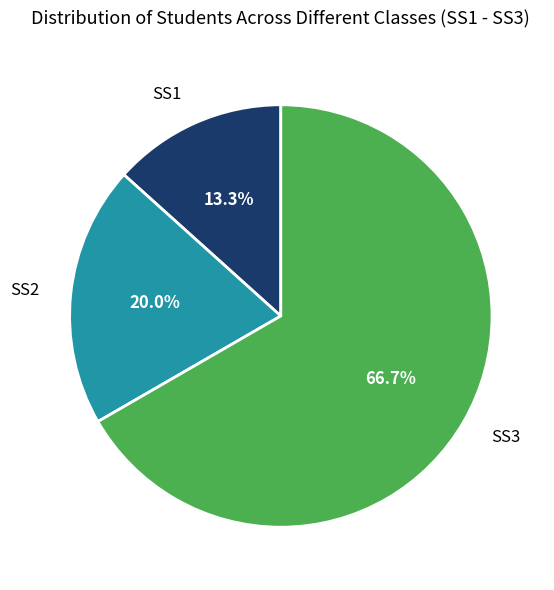

What percentage do SS1 and SS2 together represent?

33.3%